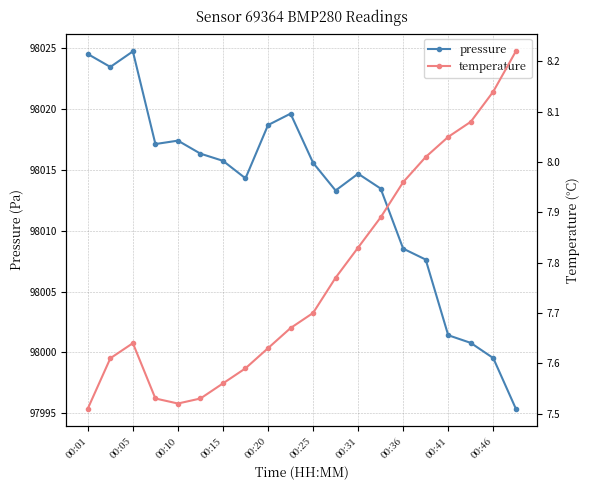

Rank the series by their average value, from lowest to highest.

temperature, pressure